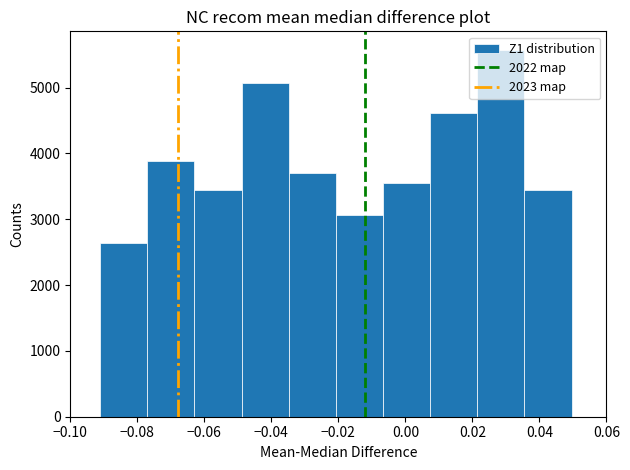

Which range on the x-axis has the tallest bar?

0.022 to 0.036